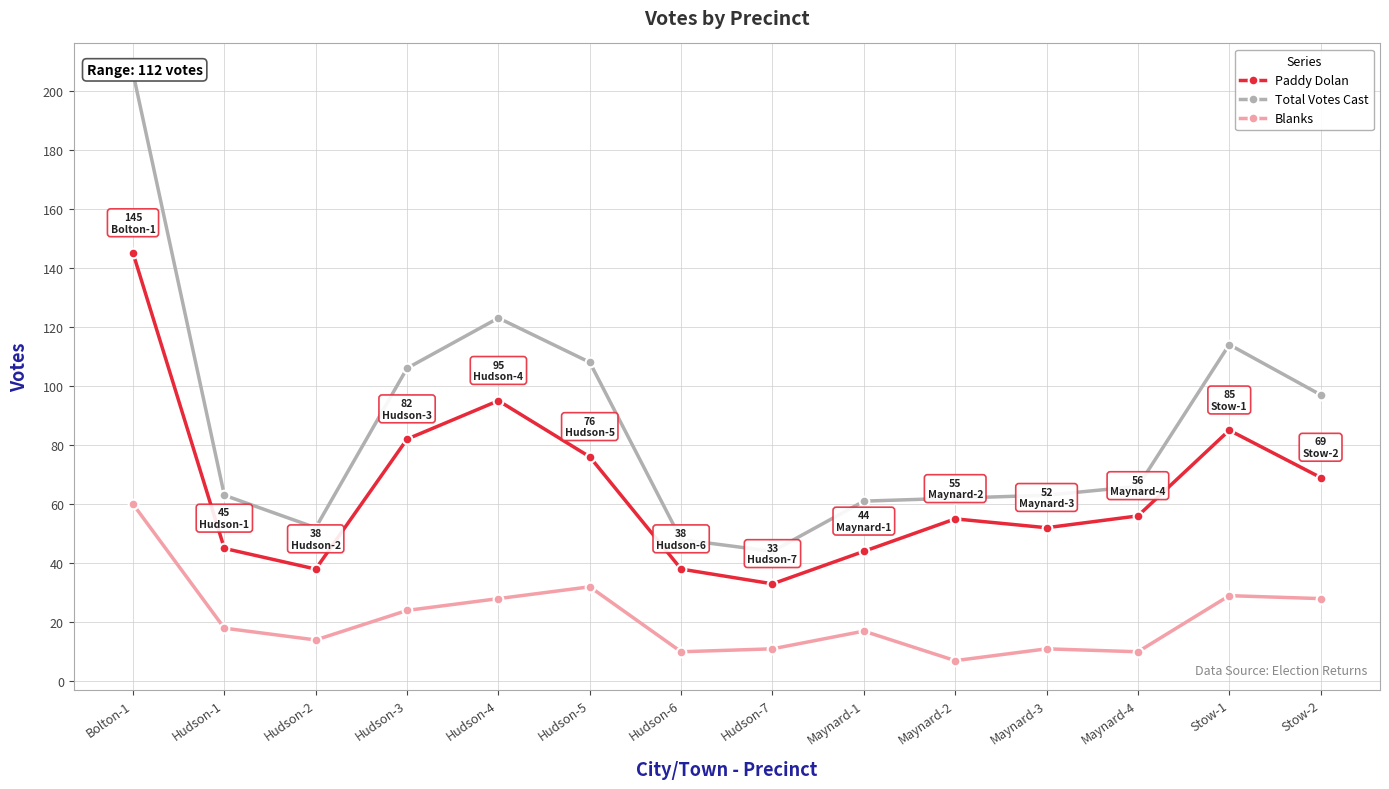

At which label does Blanks first exceed 18?

Bolton-1